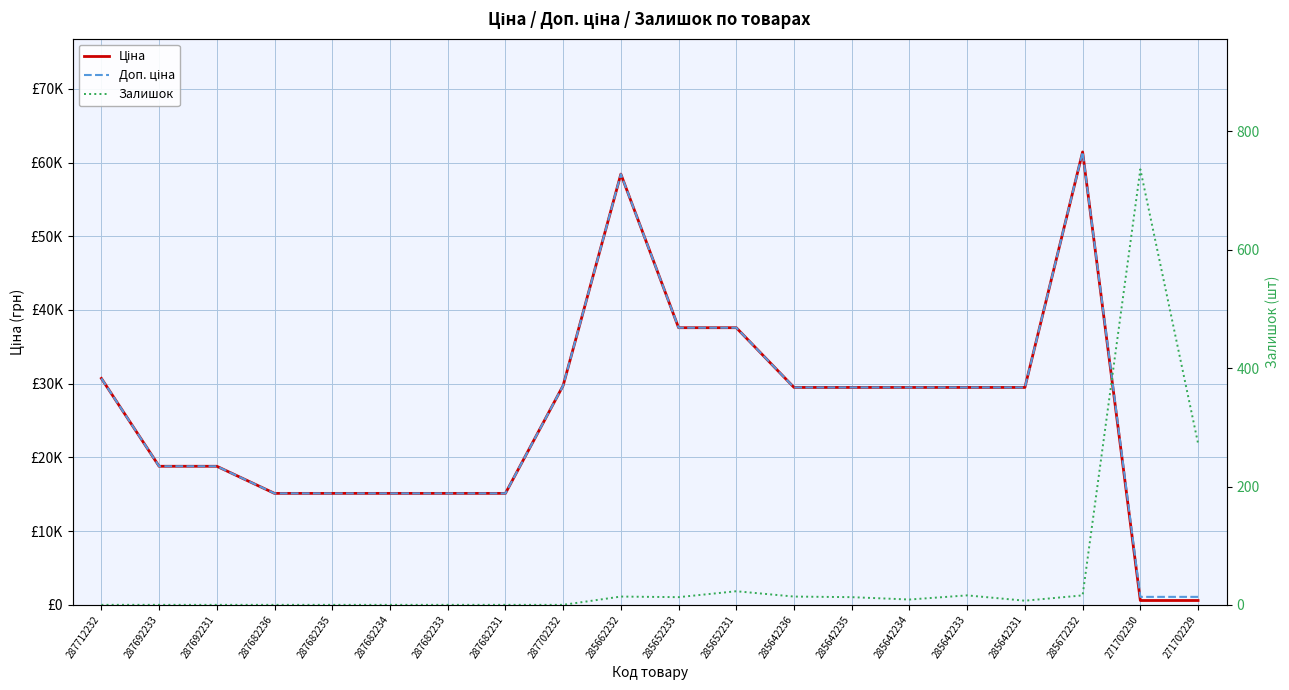

Does the chart display data point markers on the line(s)?

No